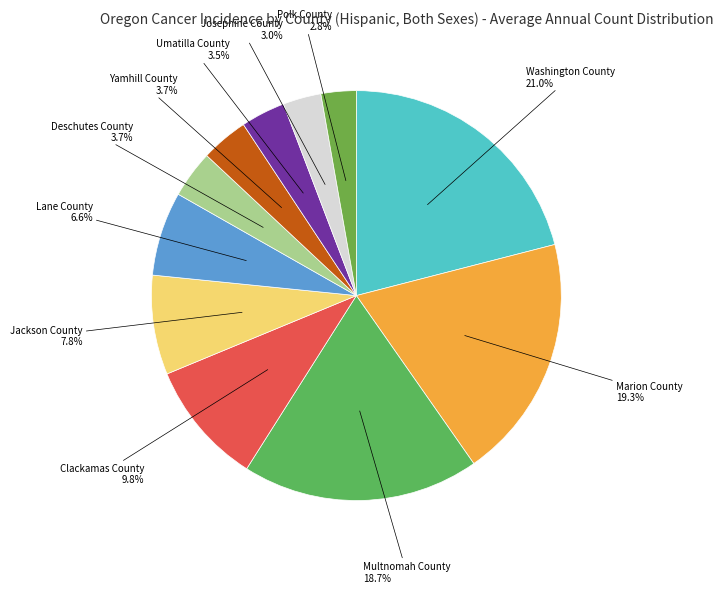

How many segments does this pie chart have?

11